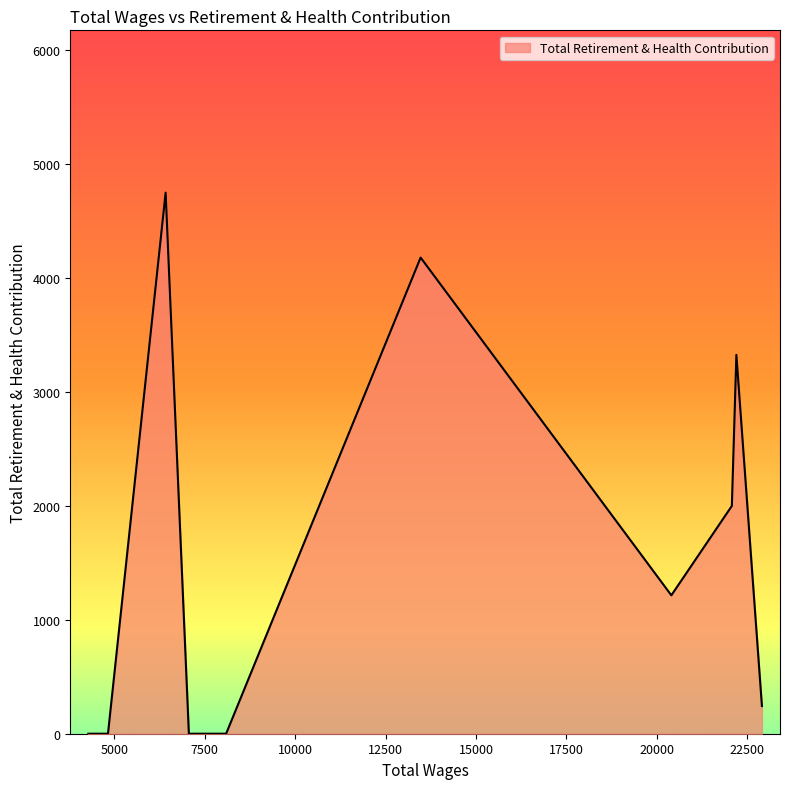

What is the greatest value displayed?

4750